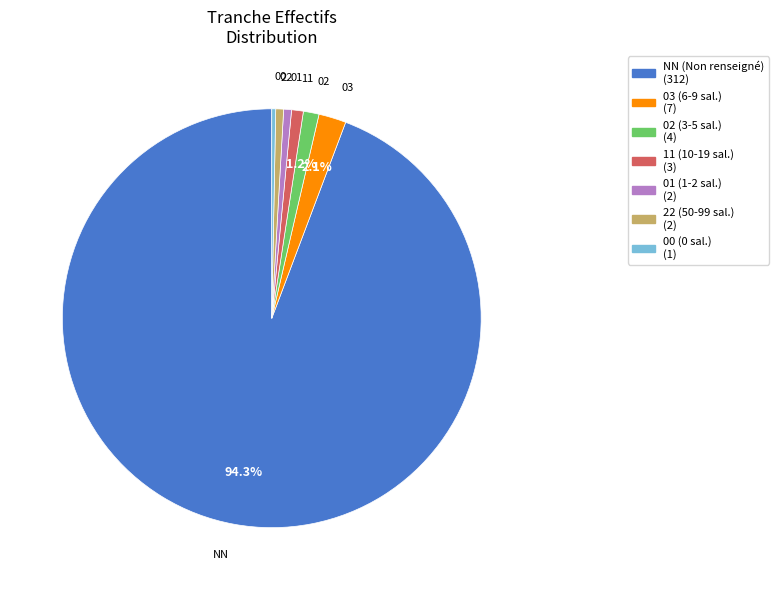

To the nearest percent, what percentage of the pie is 22?

1%